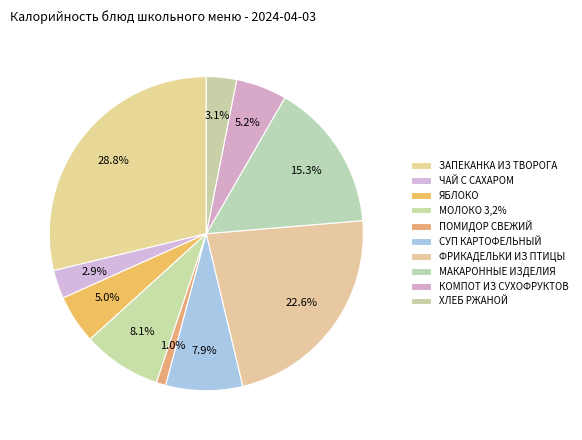

How many segments does this pie chart have?

10